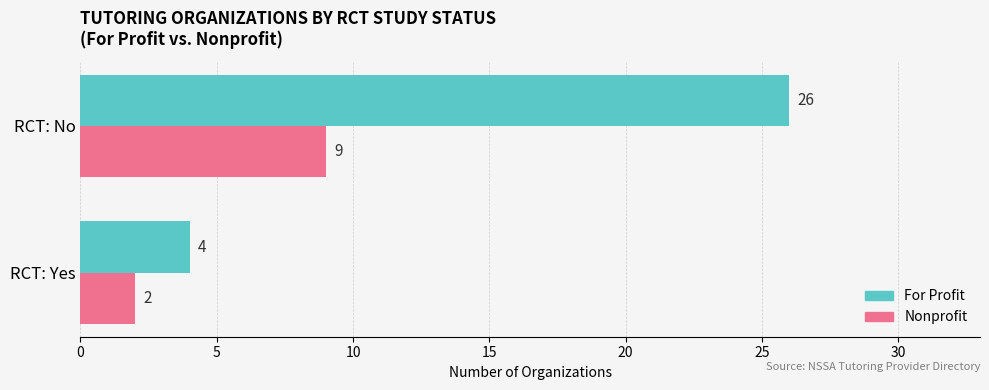

What is the average value of the For Profit series?

15